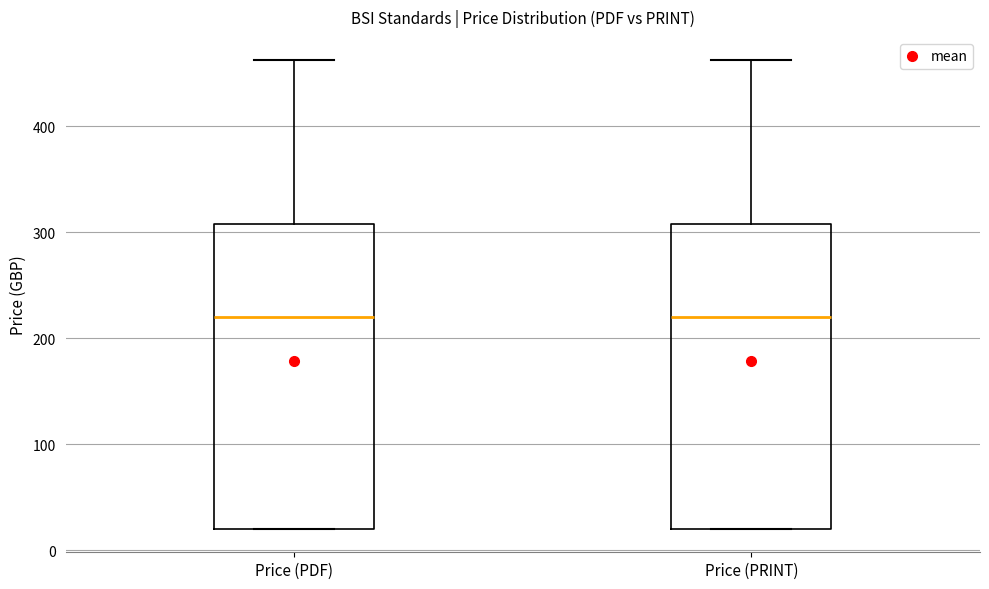

Where does the upper whisker of the box for Price (PRINT) end on the y-axis? The values are not printed on the chart, so give them approximately, as read against the axis.

460